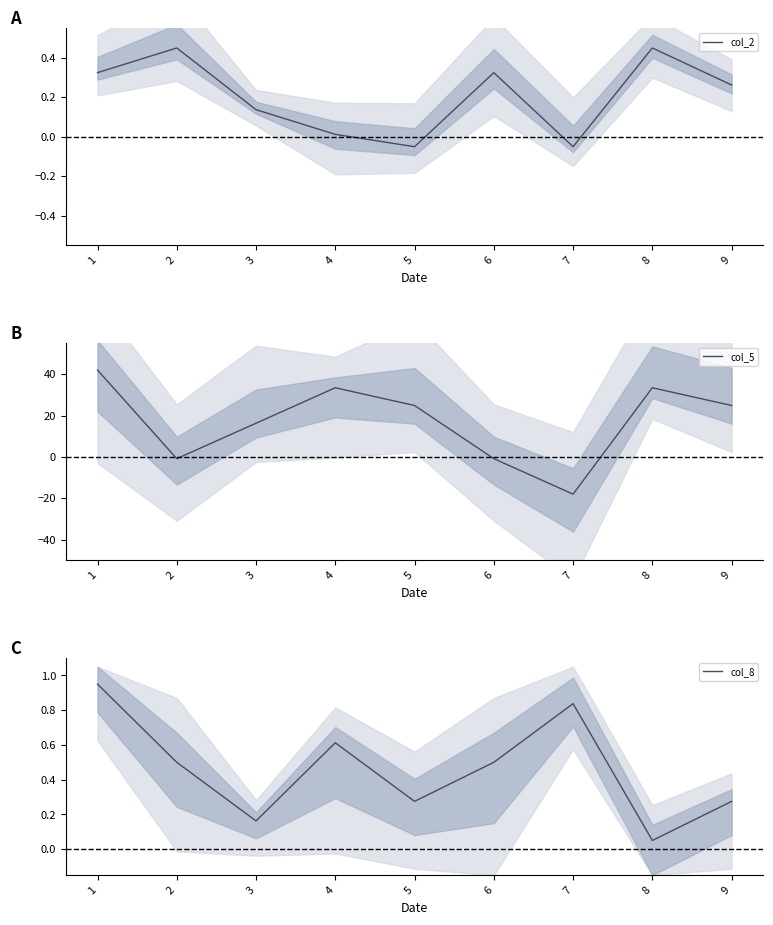

What is the total value across all series at 5?

25.1